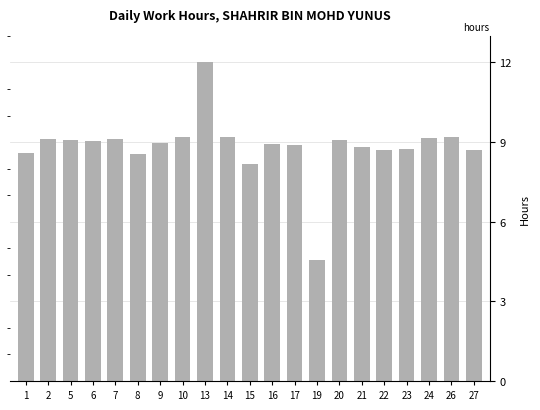

What is the value of the 8th bar from the left?

9.2